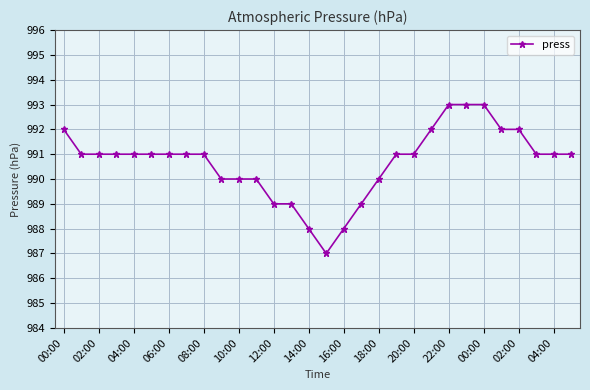

What is the value of the 6th point from the left?

991